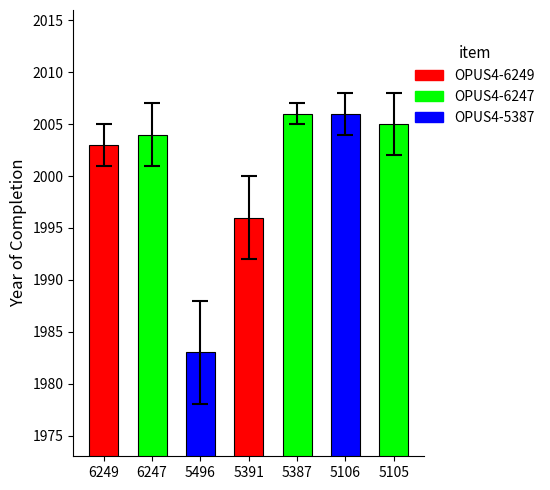

What is the change in value from 6249 to 5106?

+3